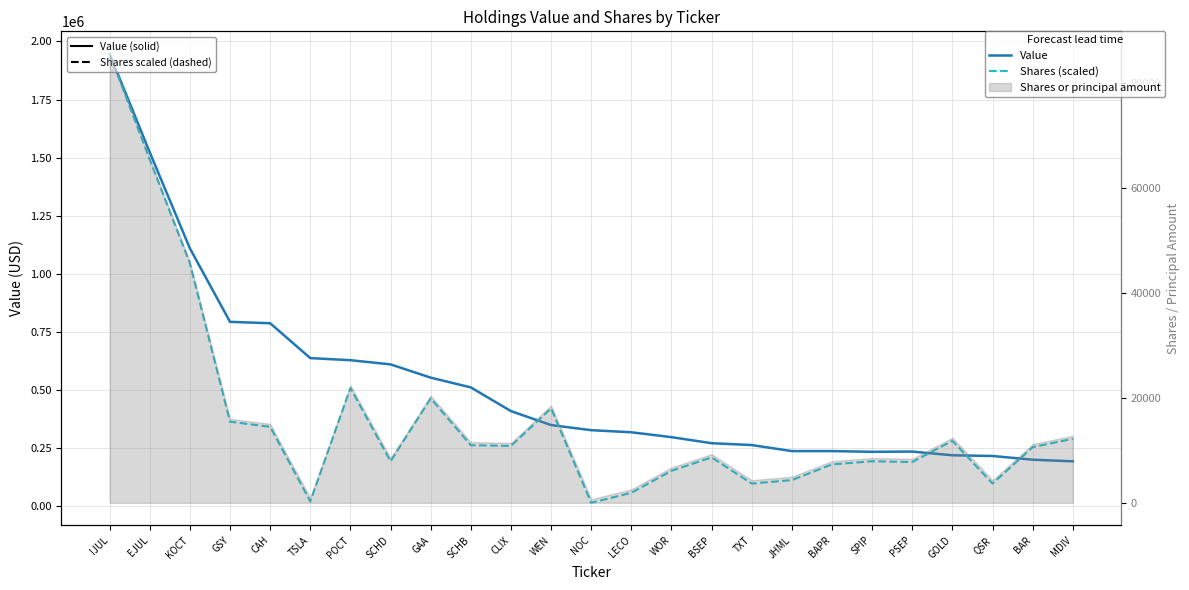

What position from the right is GAA?

17